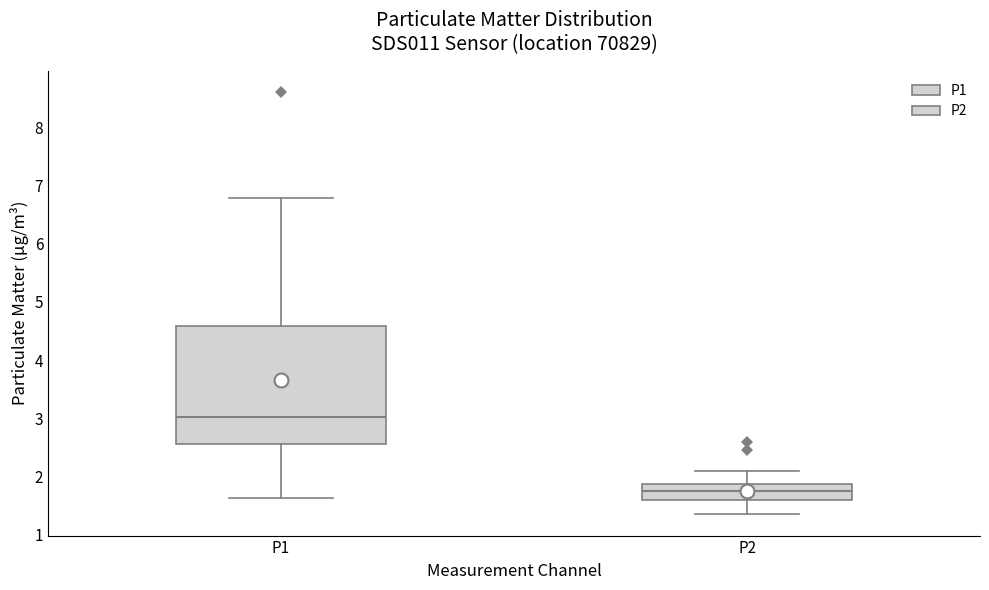

Which box's median line is the highest?

P1